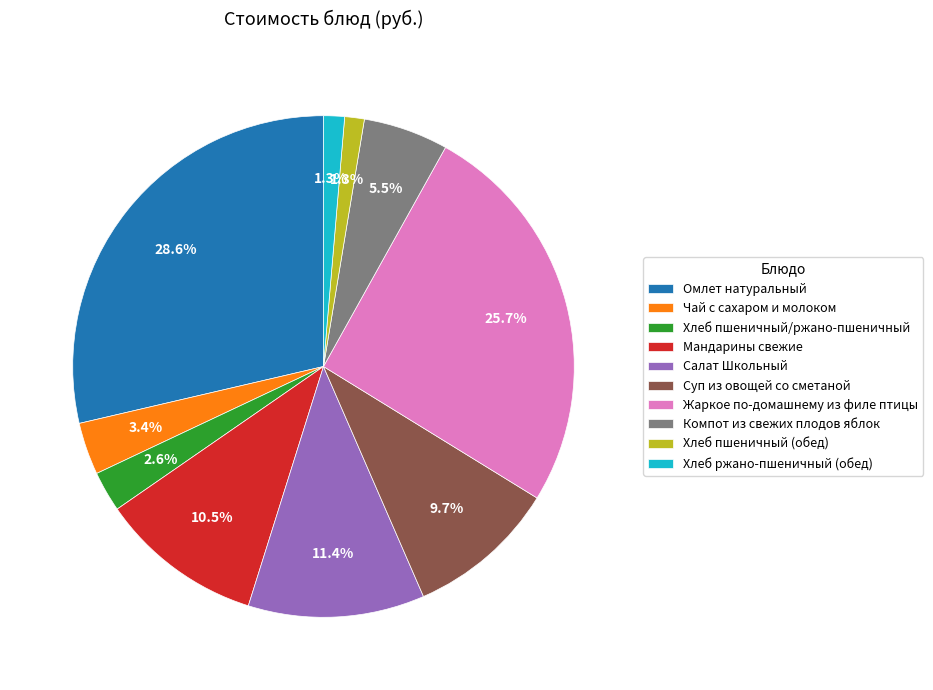

True or false: Омлет натуральный accounts for 29% of the total.

True